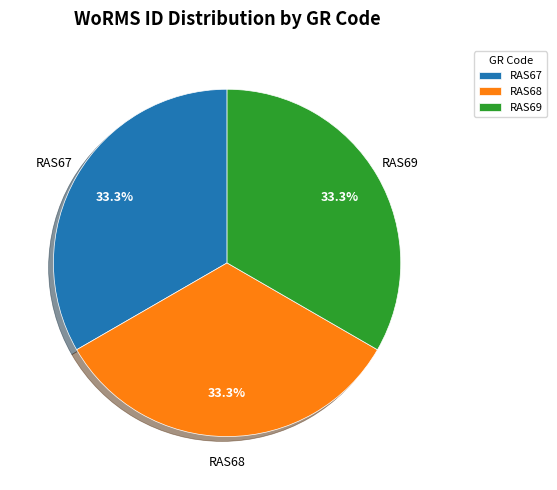

What percentage is the RAS67 slice, to the nearest percent?

33%